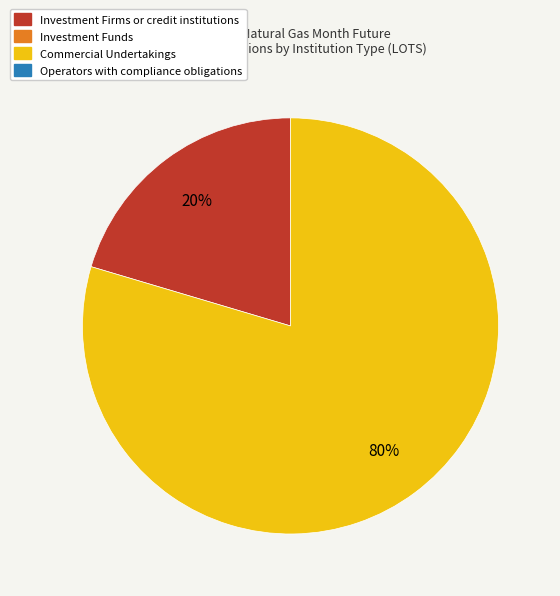

Is there a majority slice in this chart?

Yes